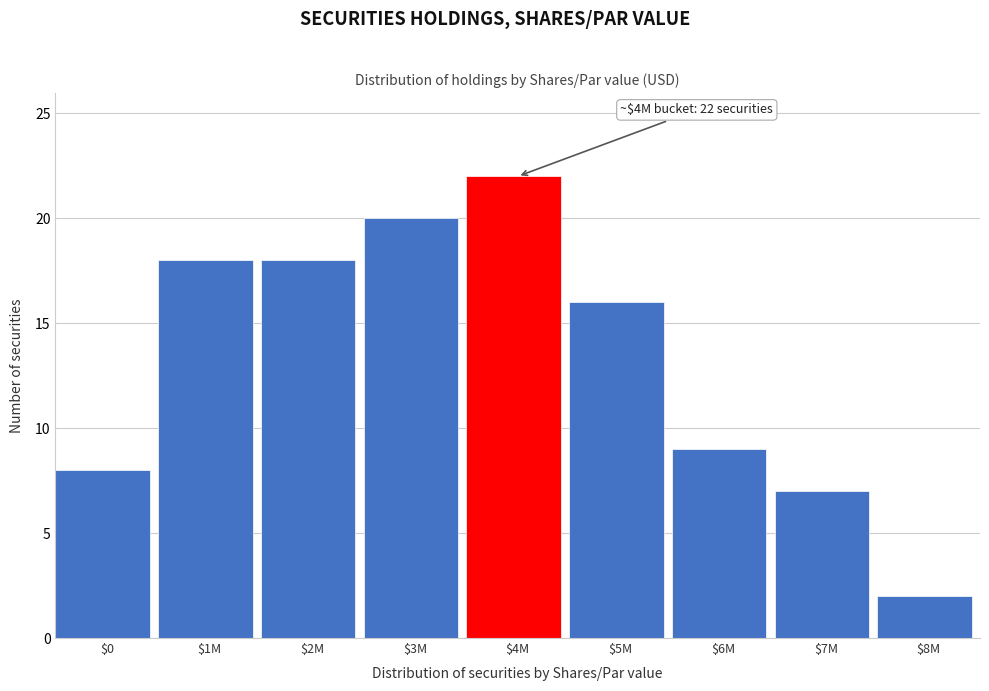

Reading left to right, transcribe all the data shown in this chart.

8	18	18	20	22	16	9	7	2